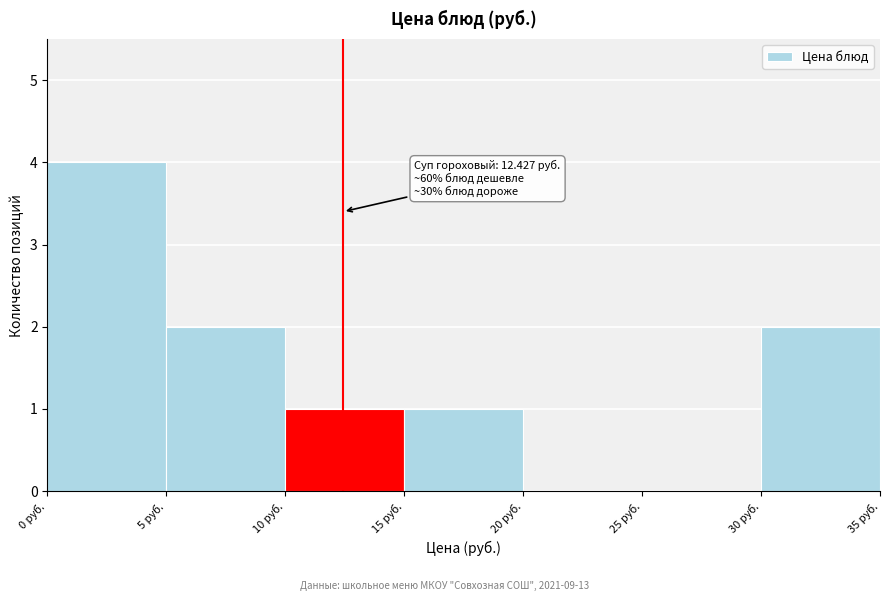

Which range on the x-axis has the tallest bar?

0 to 5